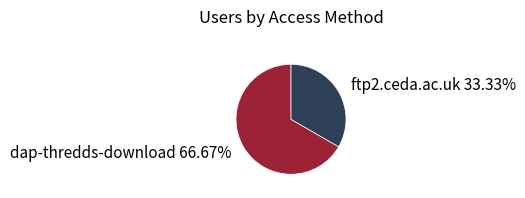

What percentage is the ftp2.ceda.ac.uk slice, to the nearest percent?

33%